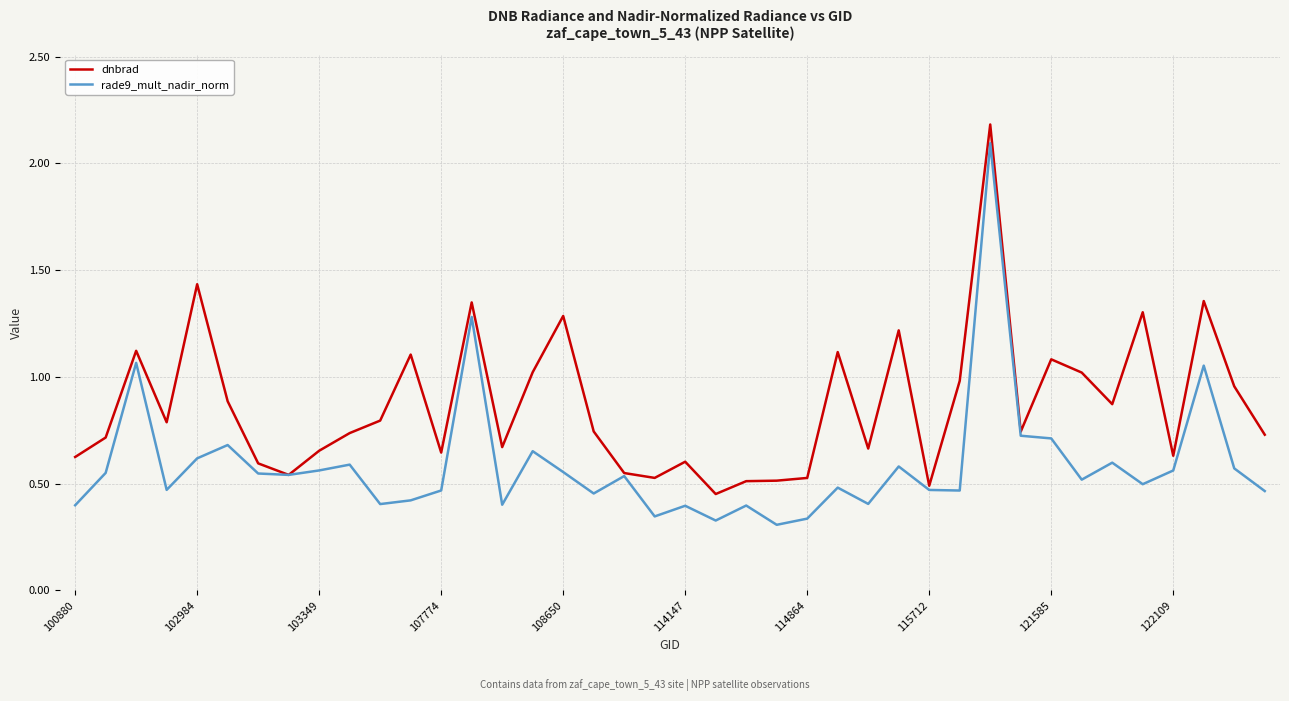

Rank the series by their average value, from highest to lowest.

dnbrad, rade9_mult_nadir_norm